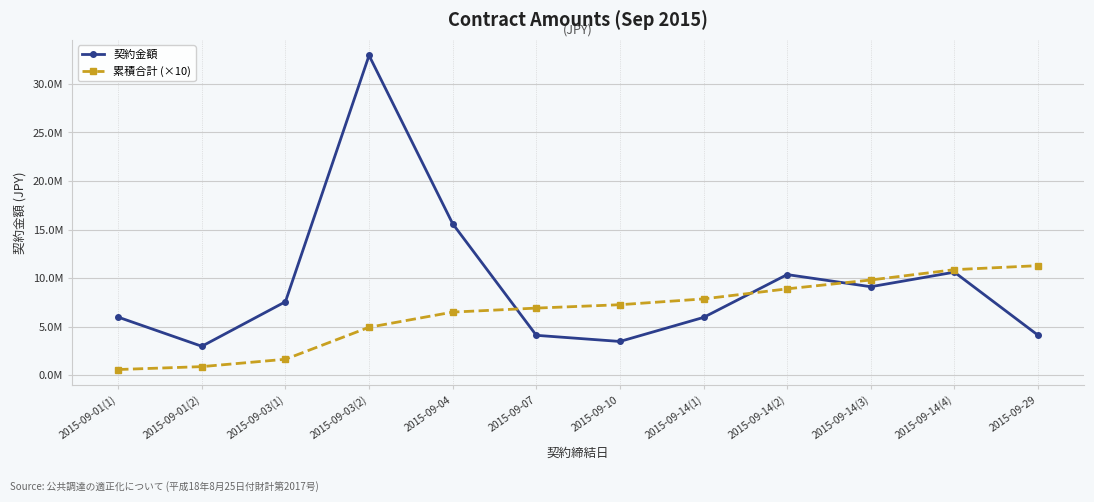

True or false: 累積合計 (×10) and 契約金額 cross at least once.

True